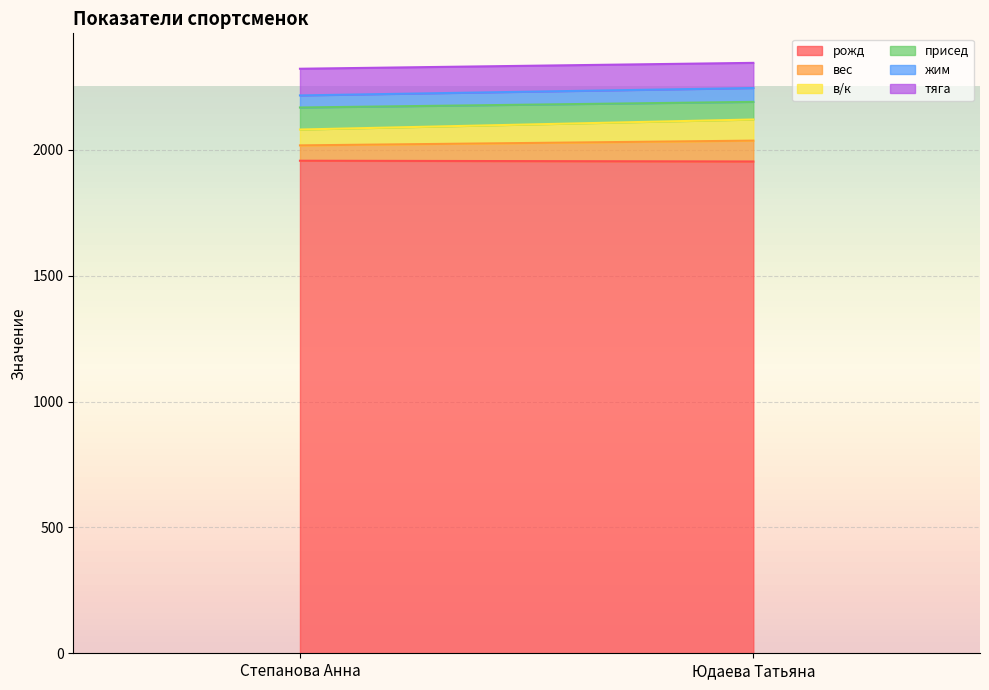

At which category does the chart reach its peak across all series?

Степанова Анна